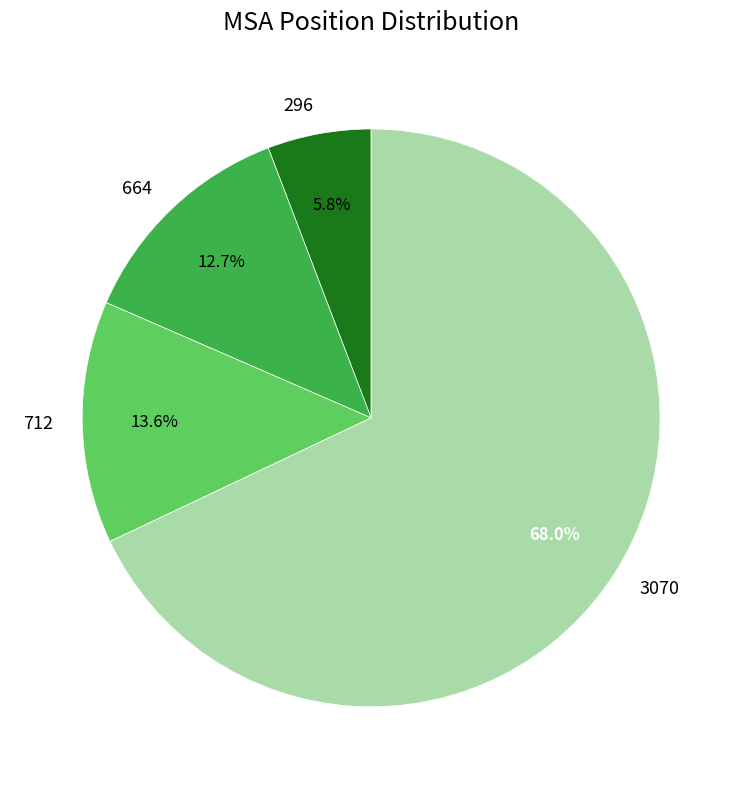

Is 3070 the majority of the pie?

Yes